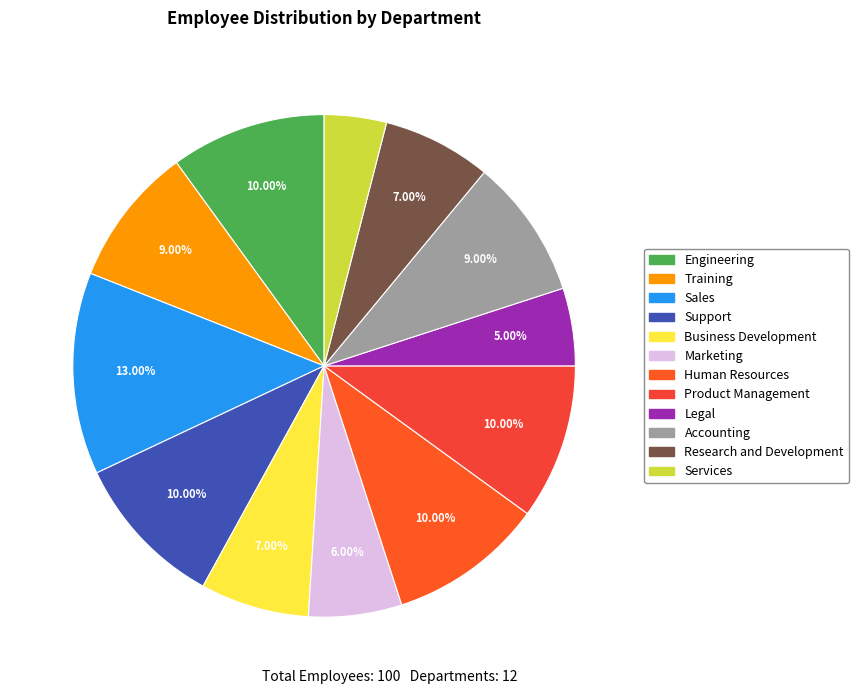

Which category has the biggest portion of the pie?

Sales